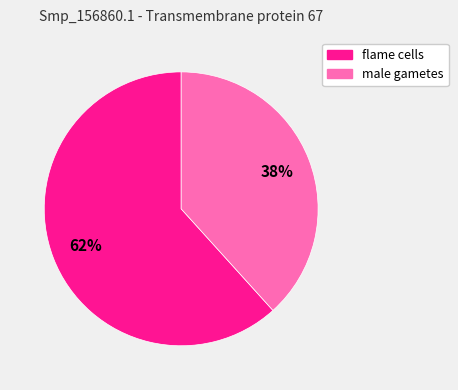

Rank the categories by value from highest to lowest.

flame cells, male gametes